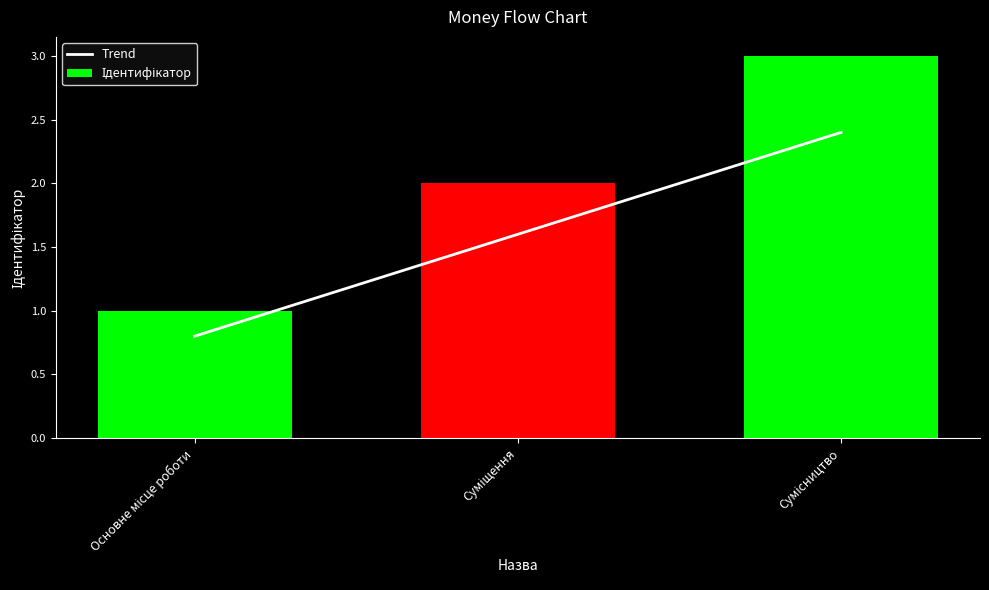

Reading left to right, extract all data points from this chart.

Trend: Основне місце роботи=0.8	Суміщення=1.6	Сумісництво=2.4
Ідентифікатор: Основне місце роботи=1.0	Суміщення=2.0	Сумісництво=3.0